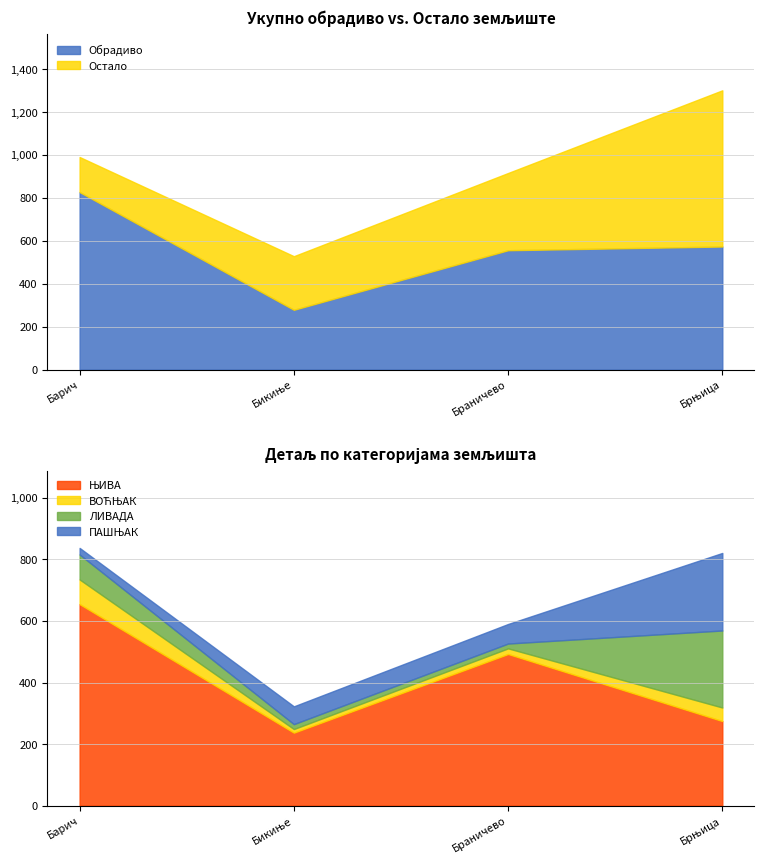

At how many categories does at least one series exceed 480?

2